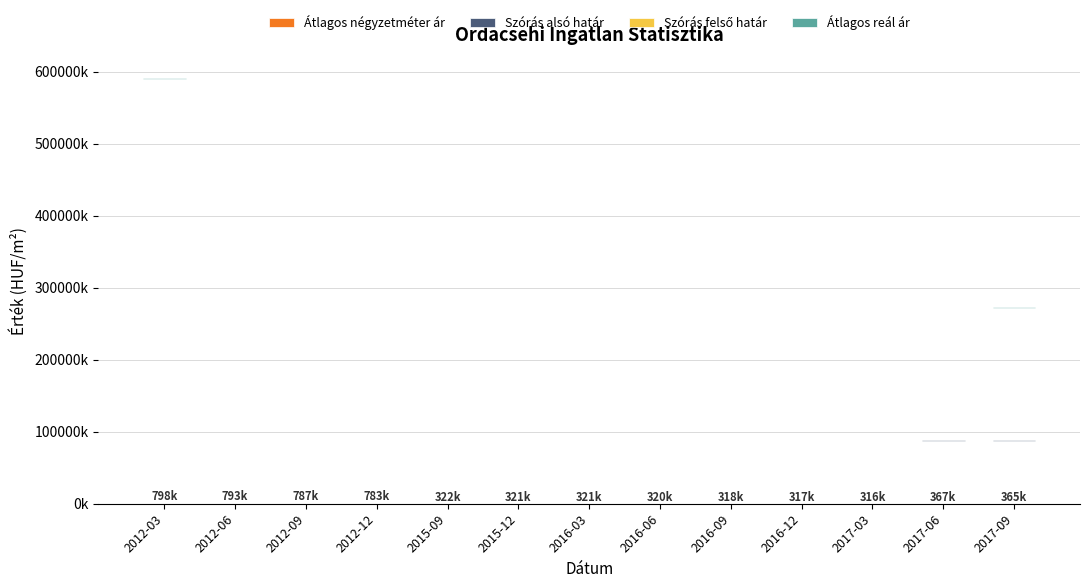

Which series has the largest total across all categories?

Átlagos reál ár